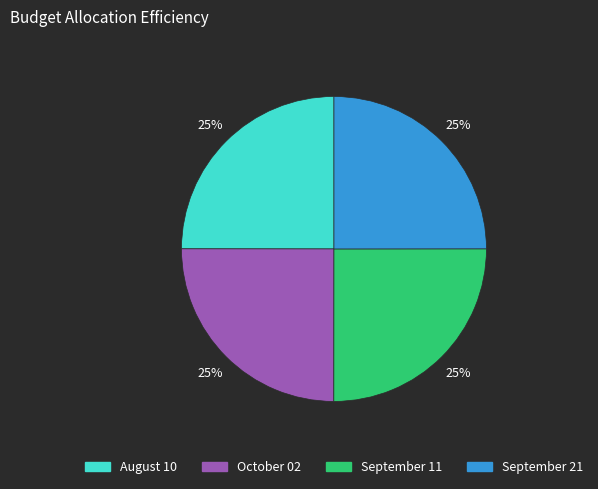

Approximately how many times larger is the value at August 10 compared to October 02?

1.0